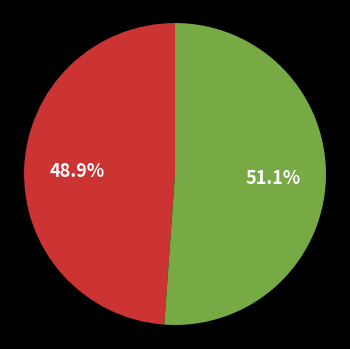

Is there any slice that represents more than half of the pie?

Yes